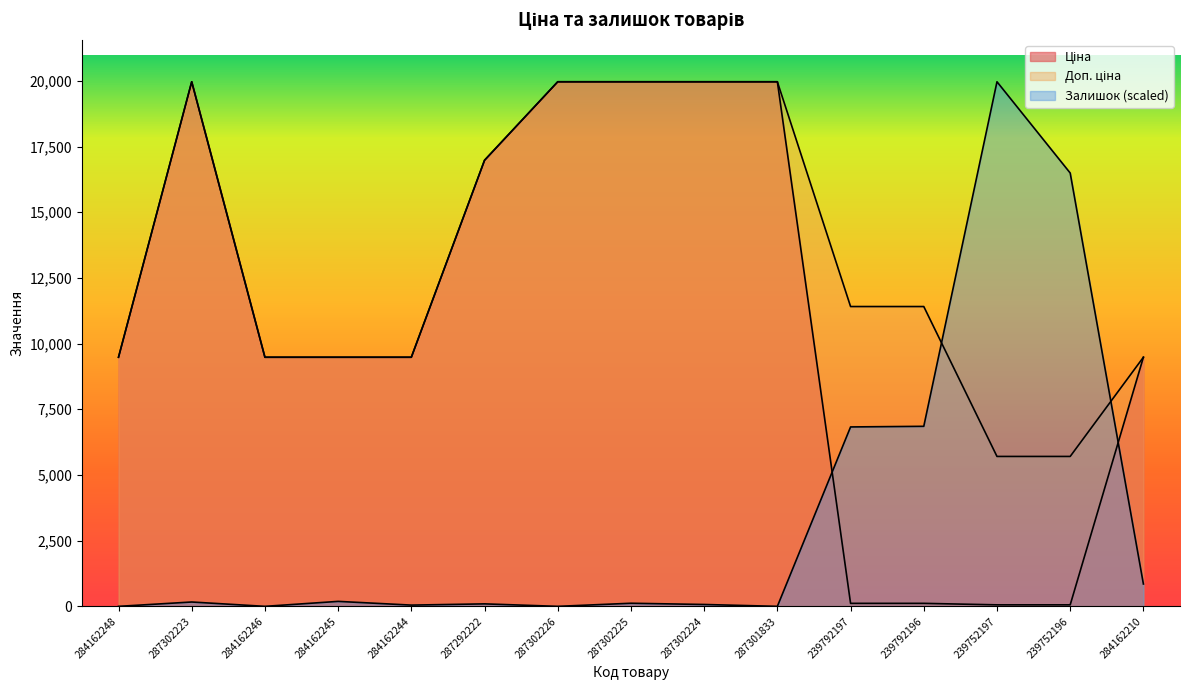

Which has a higher value, 284162210 or 287301833?

287301833